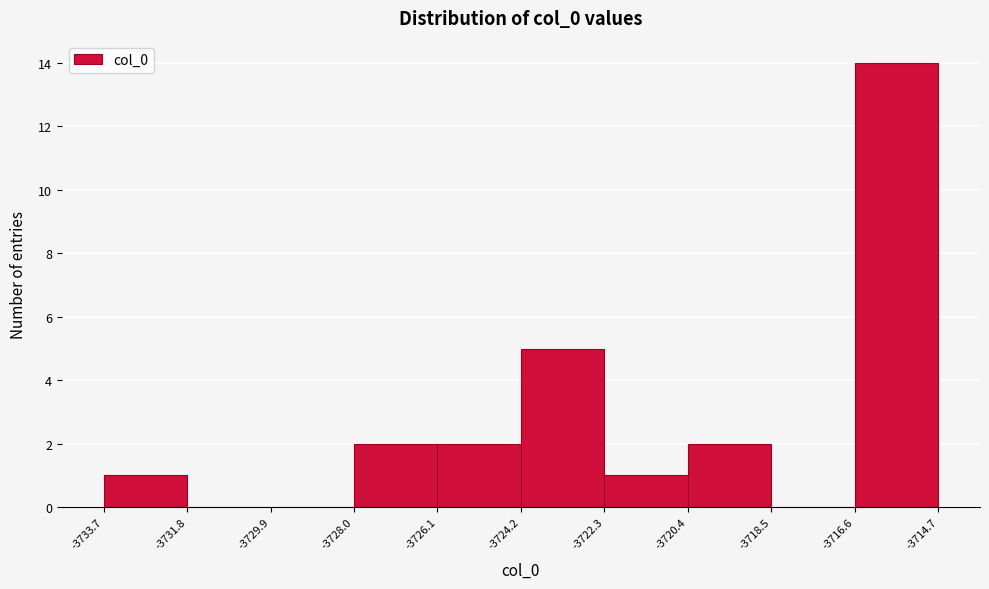

Over which range of the x-axis is the bar tallest?

-3716.6 to -3714.7